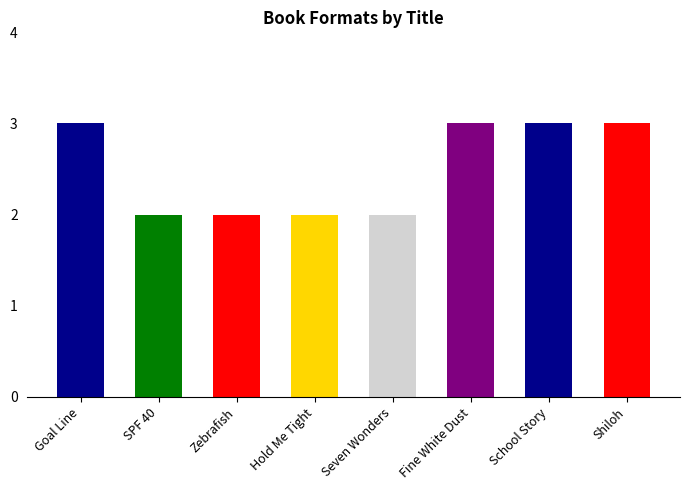

What is the greatest value displayed?

3